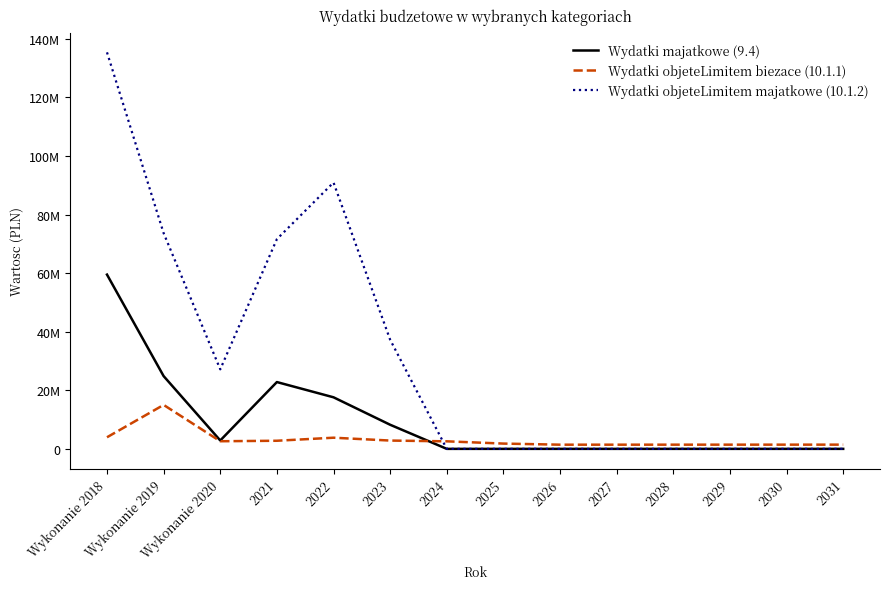

The value of Wydatki majatkowe (9.4) at 2029 is 23919586.1. True or false?

False